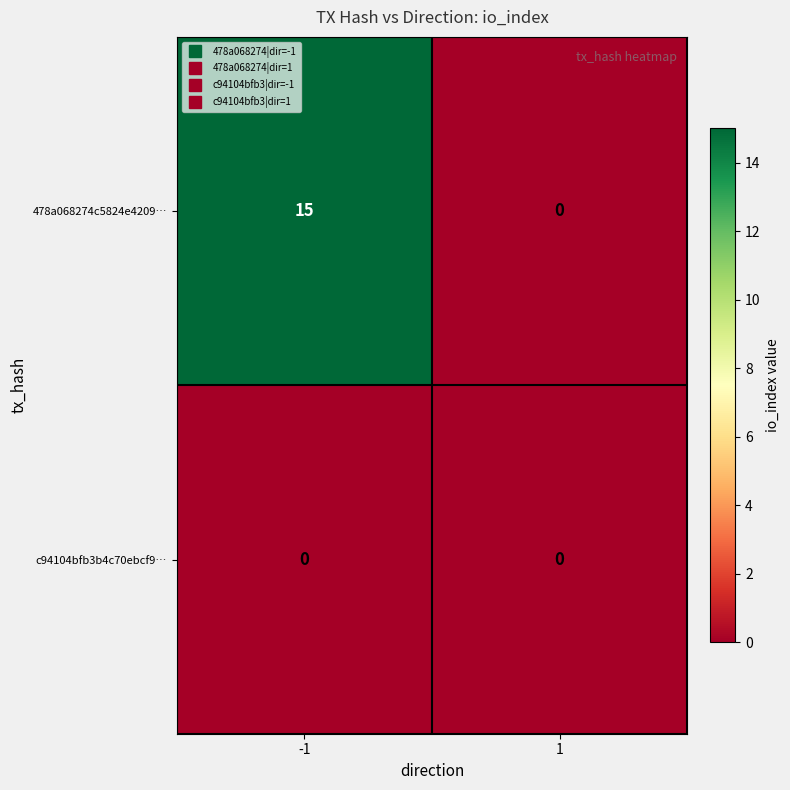

How many data points does each series have?

2